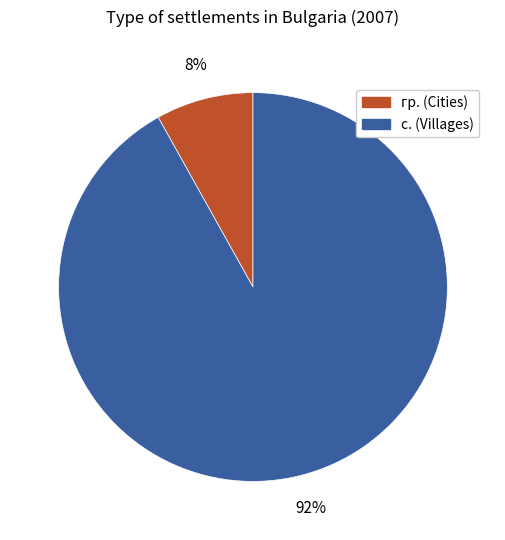

Which has a higher value, гр. or с.?

с.